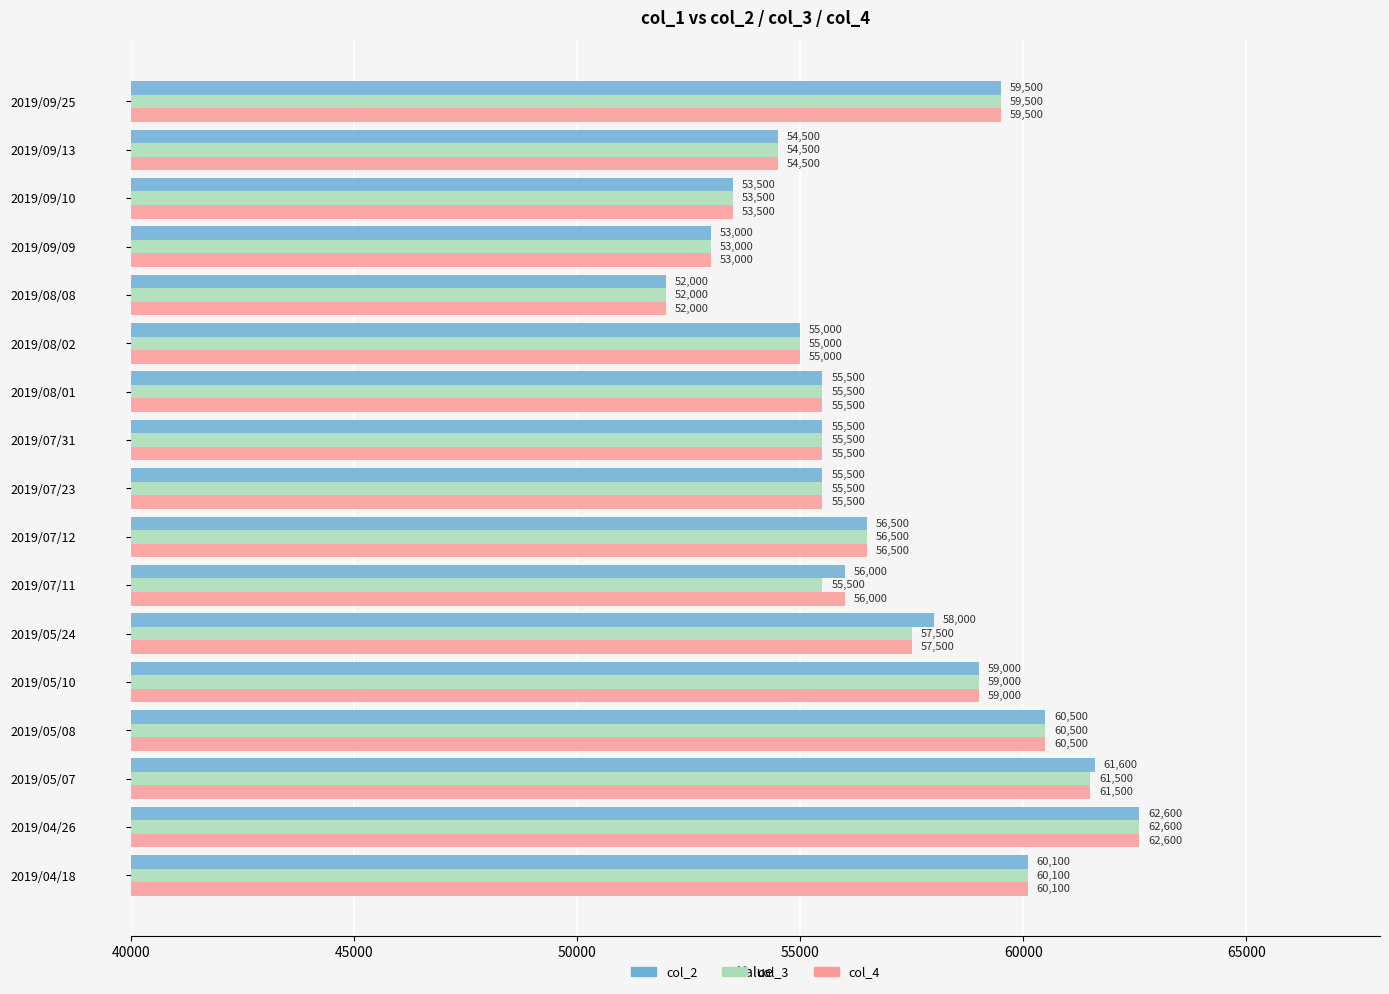

Where is col_3 nearest to the value 57300?

2019/05/24